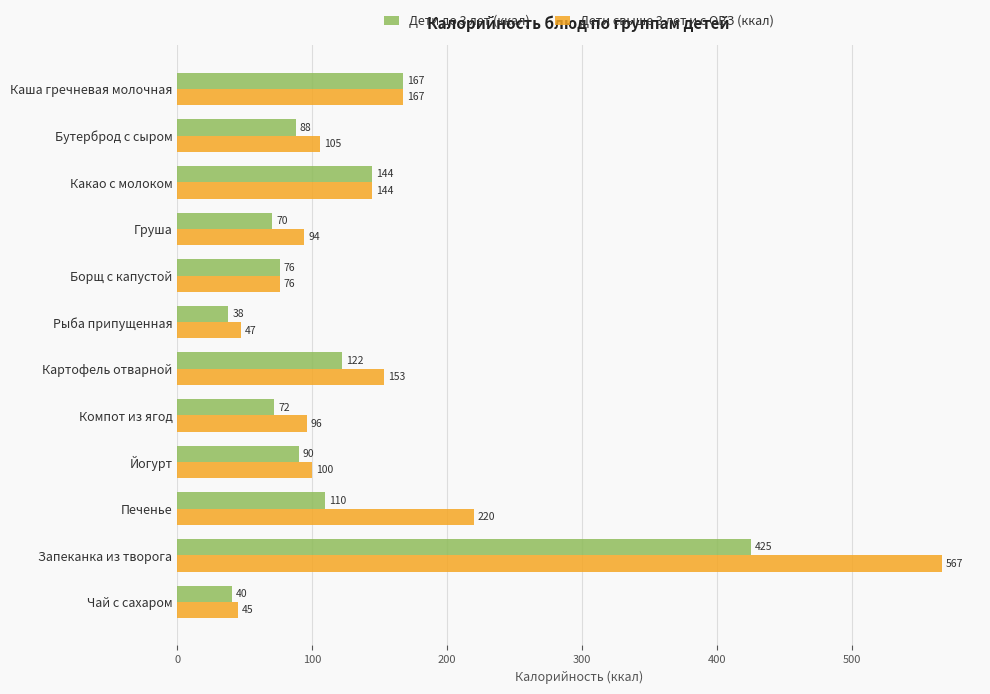

What is the difference between the highest and lowest values at Компот из ягод?

24.0